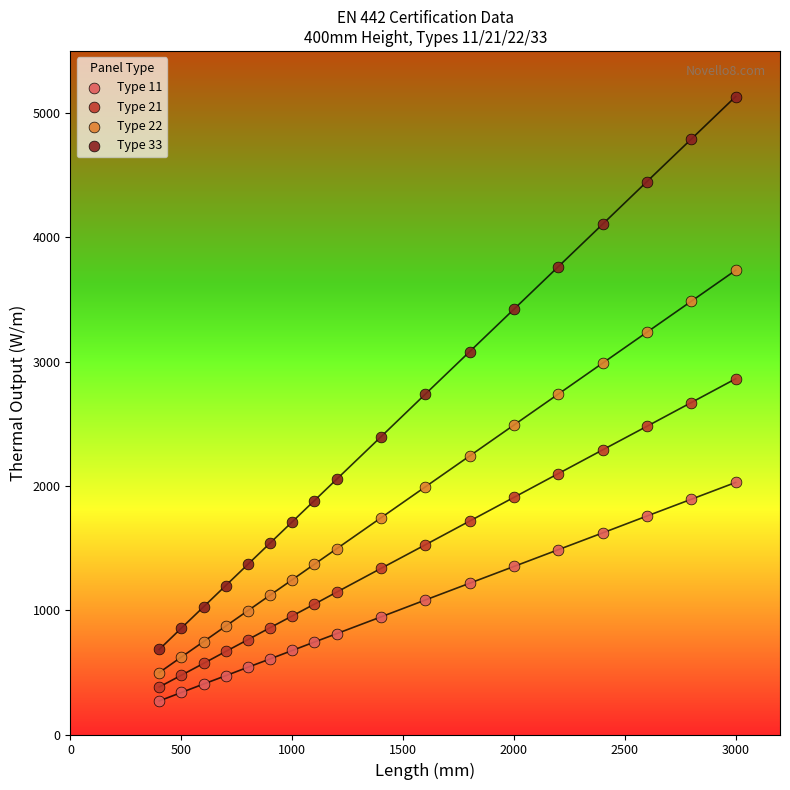

Which series reaches the maximum Y coordinate?

Type 33